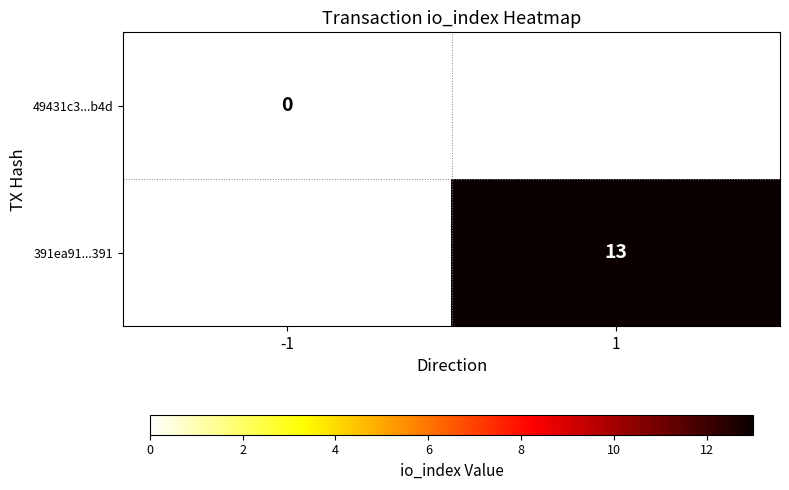

Which label corresponds to the largest value in the chart?

1